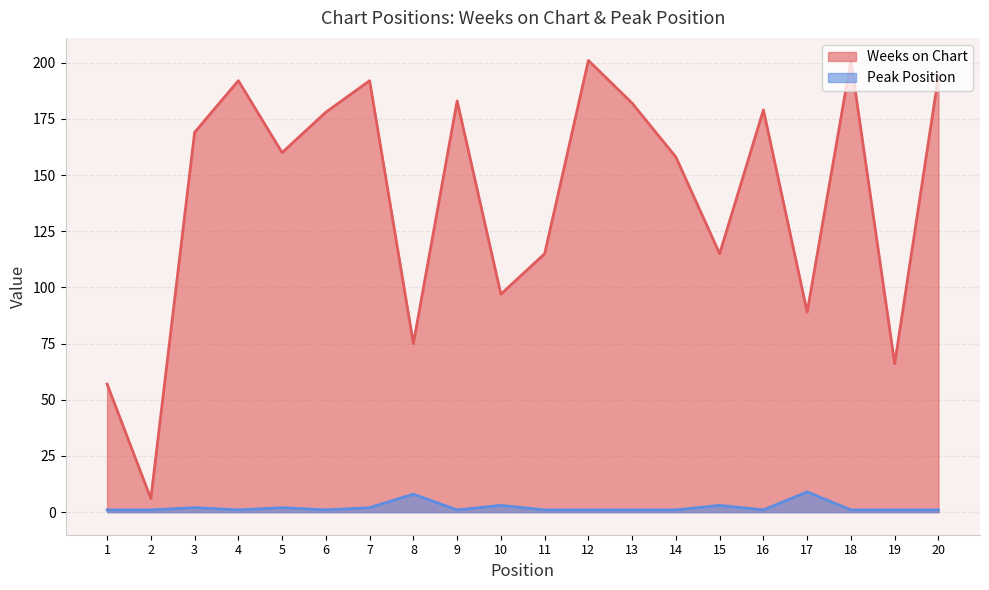

The Weeks on Chart series shows 115 at 11. True or false?

True